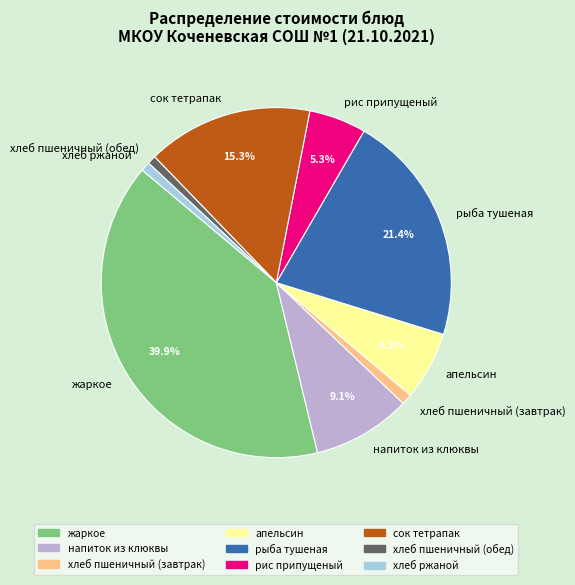

Count the number of slices in the pie.

9